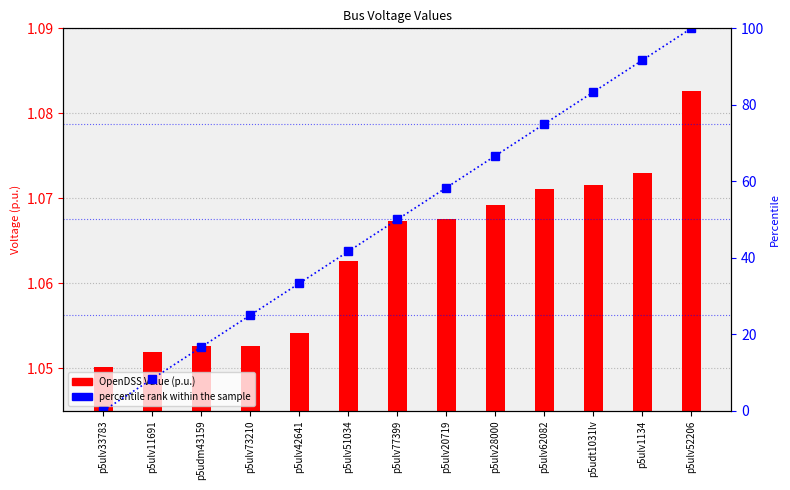

Reading left to right, list all the values displayed in this chart.

OpenDSS Value (p.u.): 1.1	1.1	1.1	1.1	1.1	1.1	1.1	1.1	1.1	1.1	1.1	1.1	1.1
percentile rank within the sample: 0.0	8.3	16.7	25.0	33.3	41.7	50.0	58.3	66.7	75.0	83.3	91.7	100.0